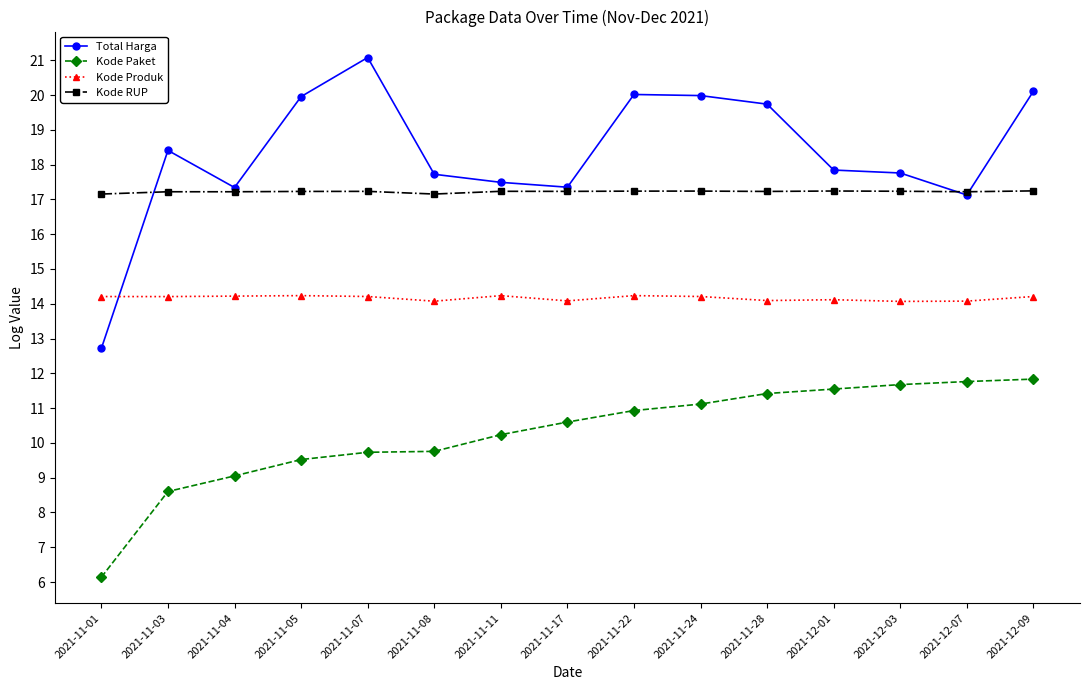

What is the smallest value displayed?

6.1